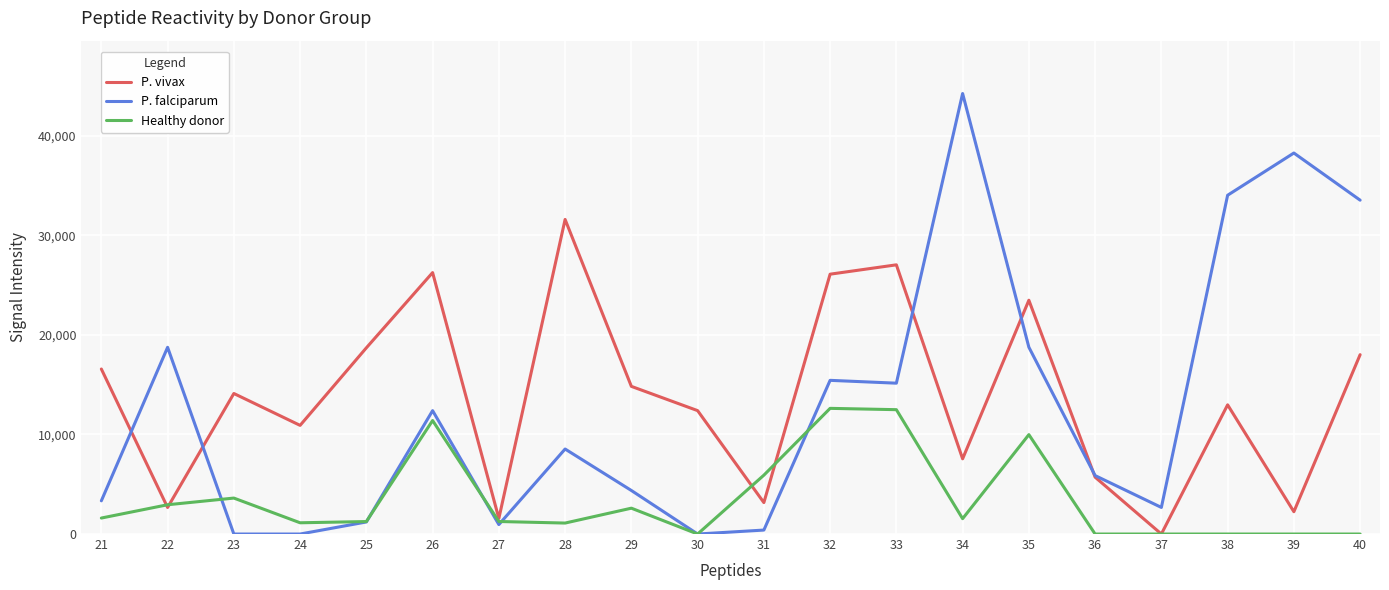

The value of P. falciparum at 34 is 44219. True or false?

True